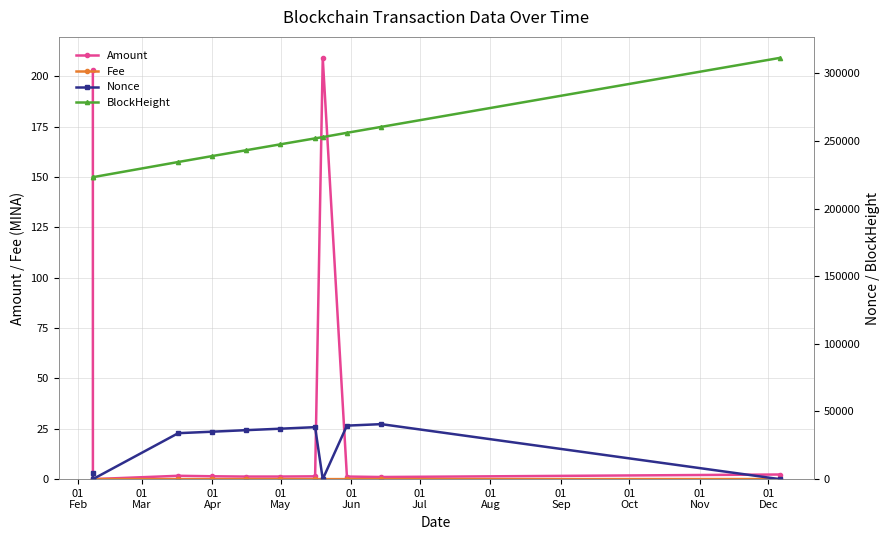

How many categories are shown in the chart?

11